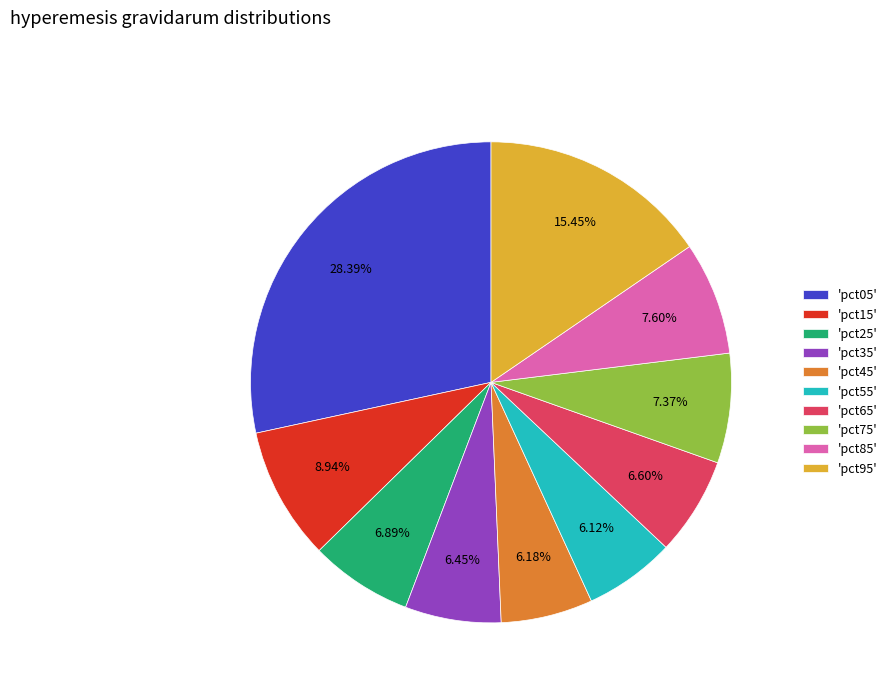

Between 'pct45' and 'pct95', which is larger?

'pct95'